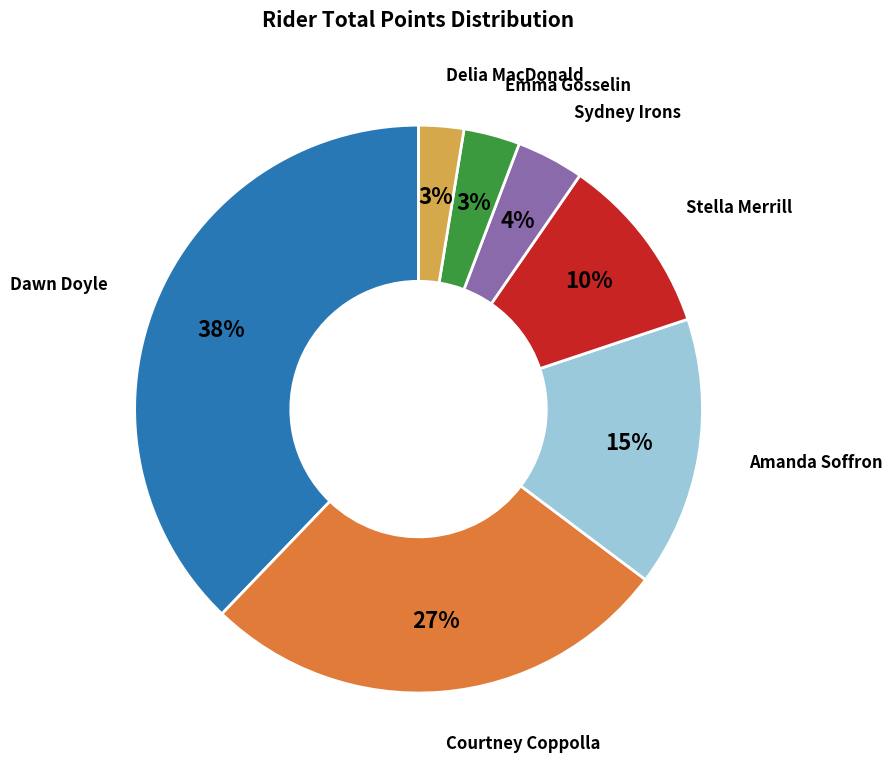

Do Amanda Soffron and Sydney Irons together represent more than half of the pie?

No